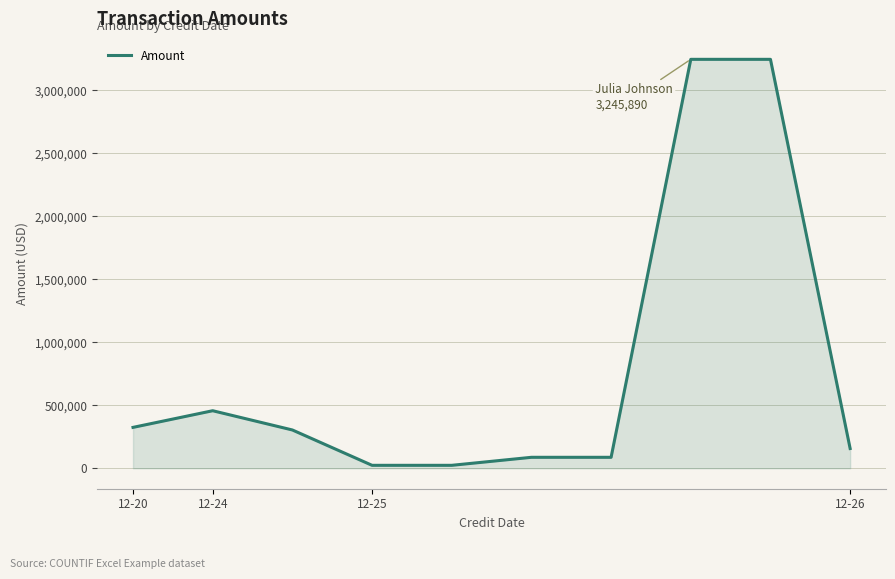

What is the maximum value shown in the chart?

3245890